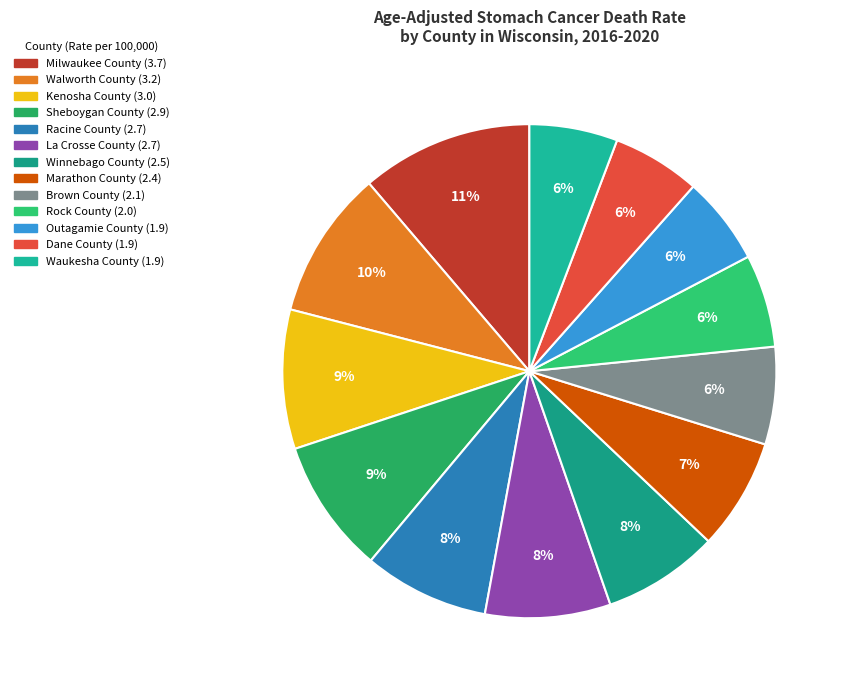

How many segments does this pie chart have?

13